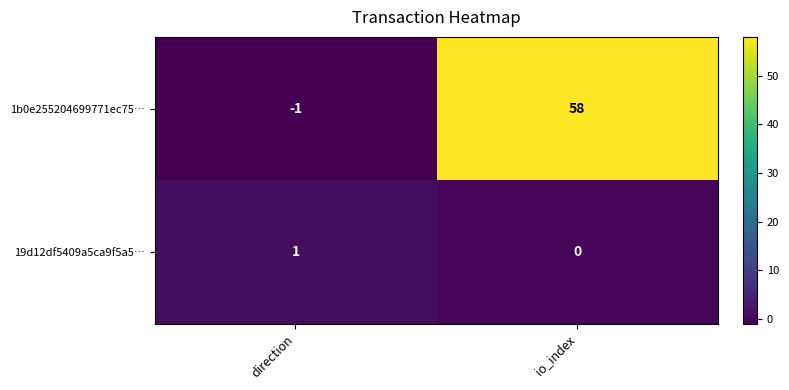

How many series are shown in this chart?

2